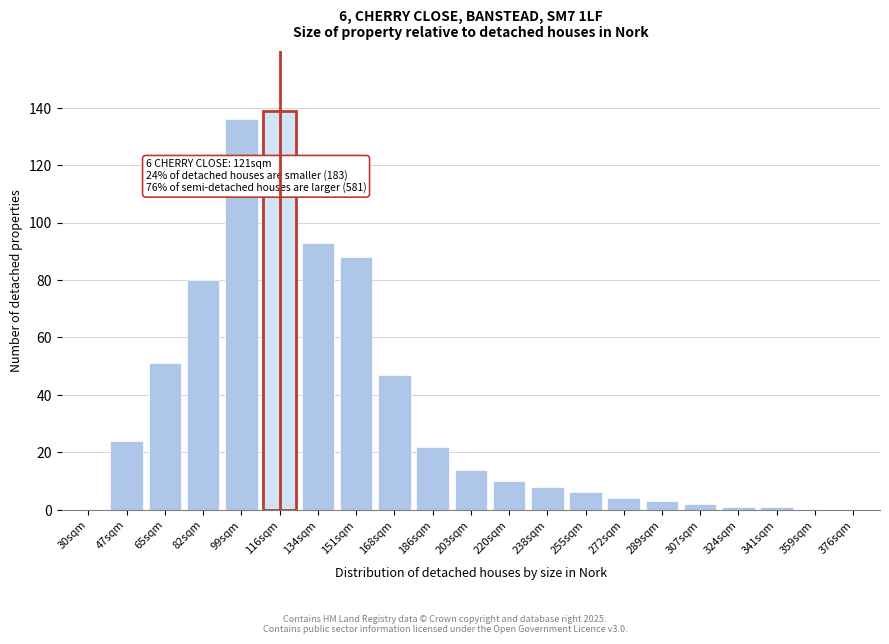

Reading left to right, transcribe all the data shown in this chart.

30sqm=0	47sqm=24	65sqm=51	82sqm=80	99sqm=136	116sqm=139	134sqm=93	151sqm=88	168sqm=47	186sqm=22	203sqm=14	220sqm=10	238sqm=8	255sqm=6	272sqm=4	289sqm=3	307sqm=2	324sqm=1	341sqm=1	359sqm=0	376sqm=0